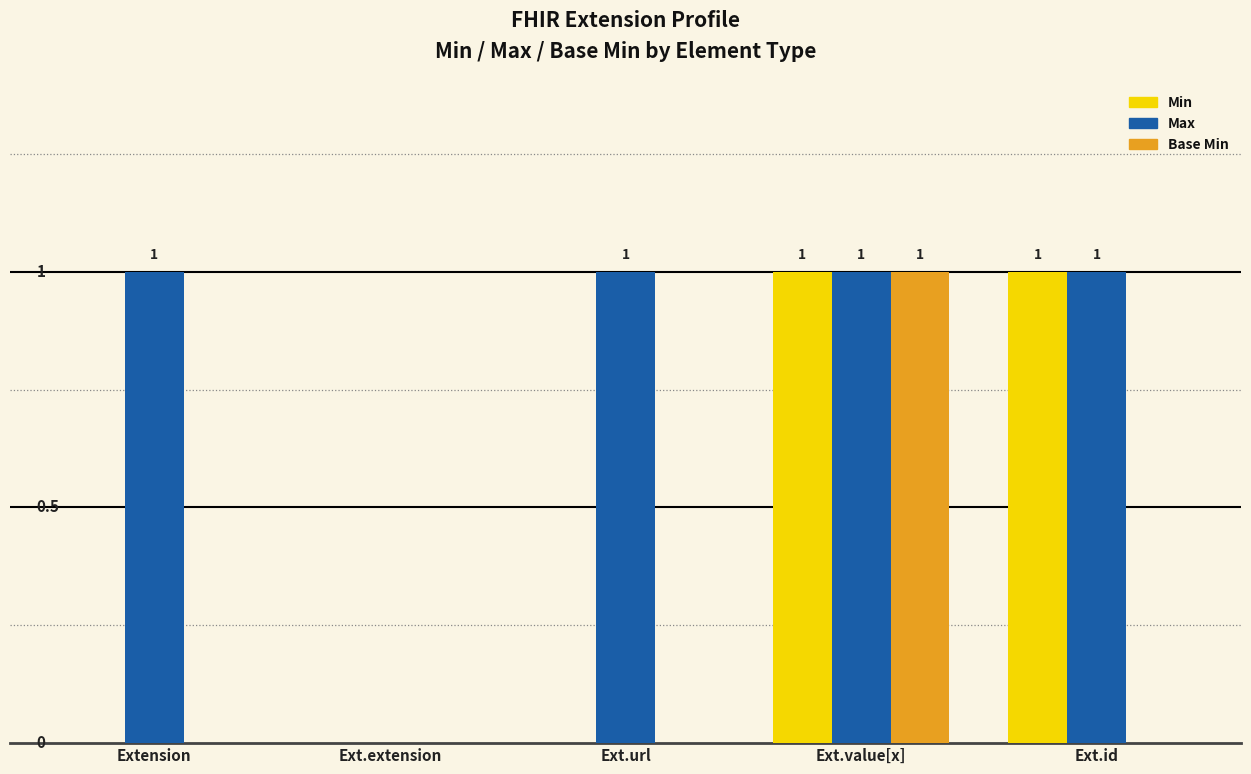

Which series changed the most between Ext.value[x] and Ext.id?

Base Min